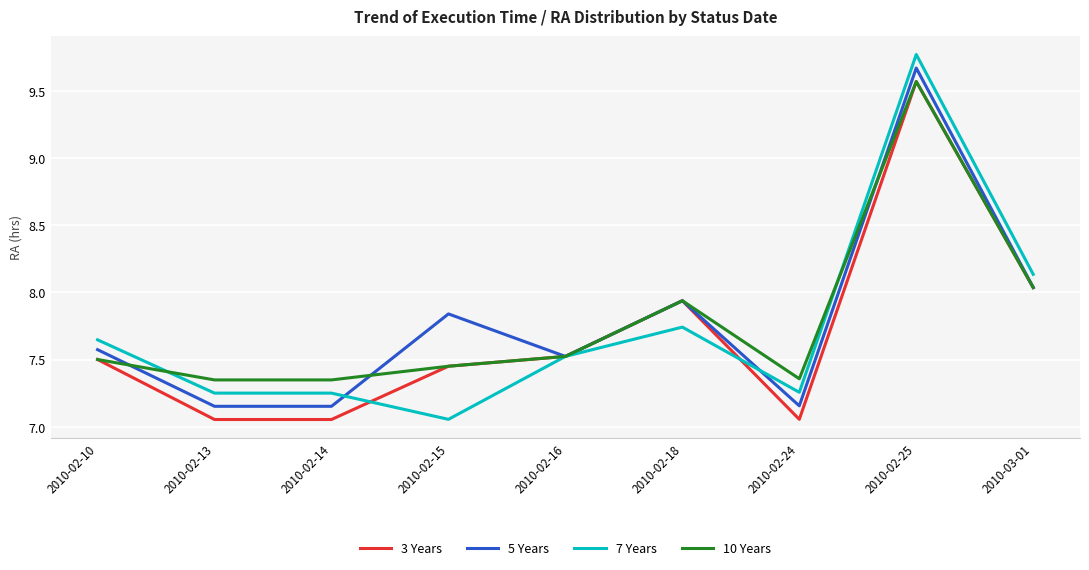

What is the maximum value shown in the chart?

9.8